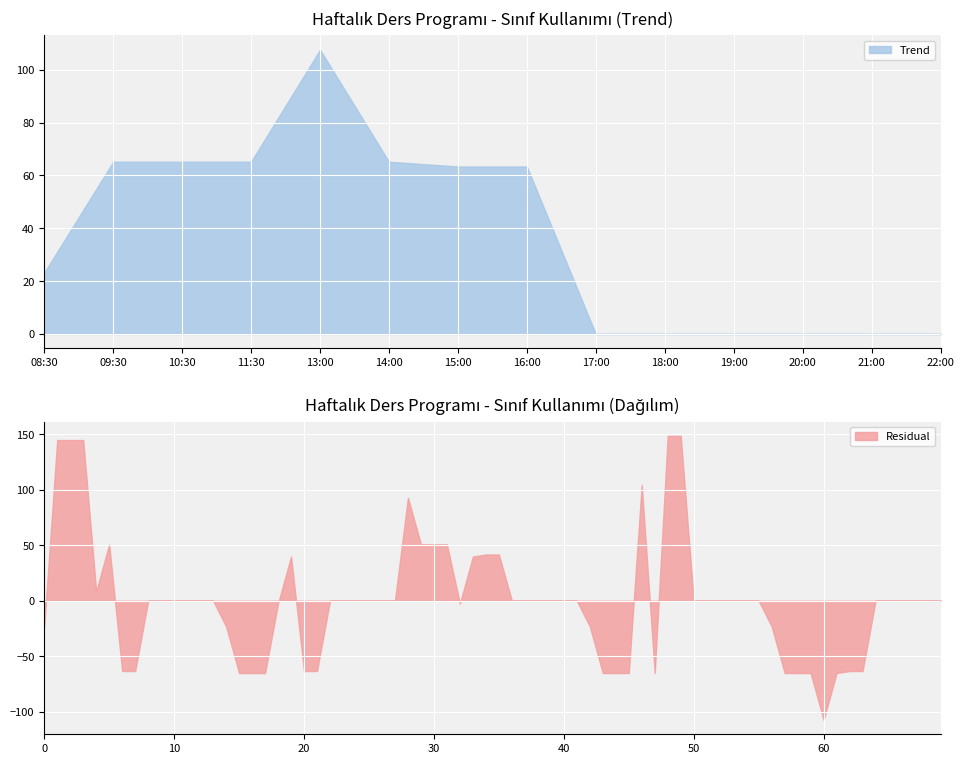

The value of Çarşamba (Sinif) at 17:00 is -52. True or false?

False